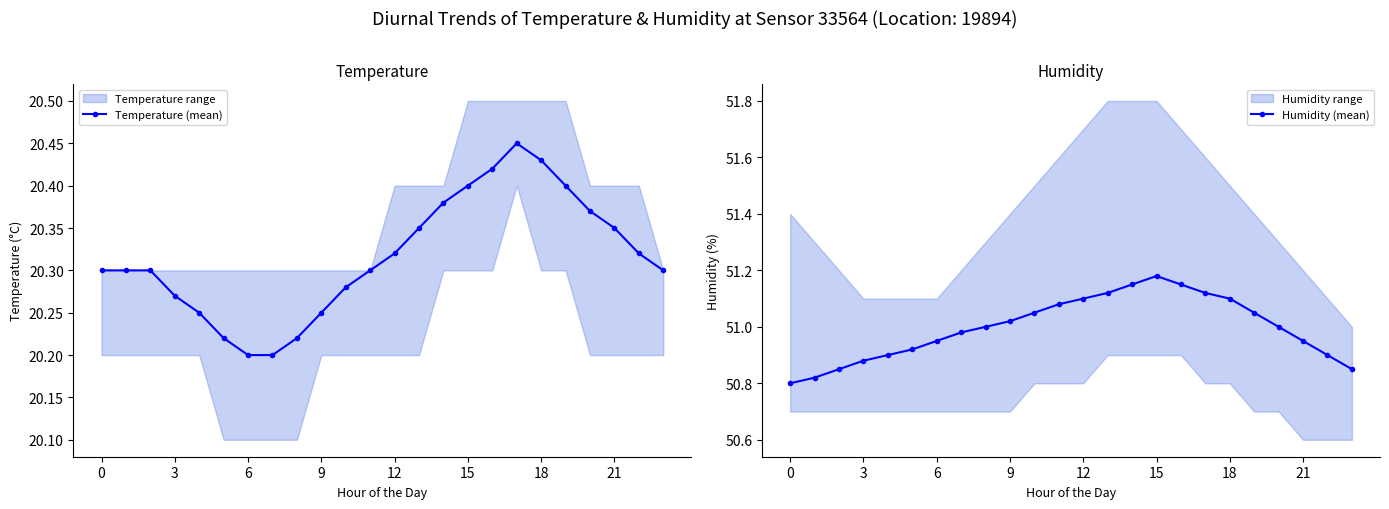

What is the value of the Temperature (mean) point at the 22nd from the left?

20.2